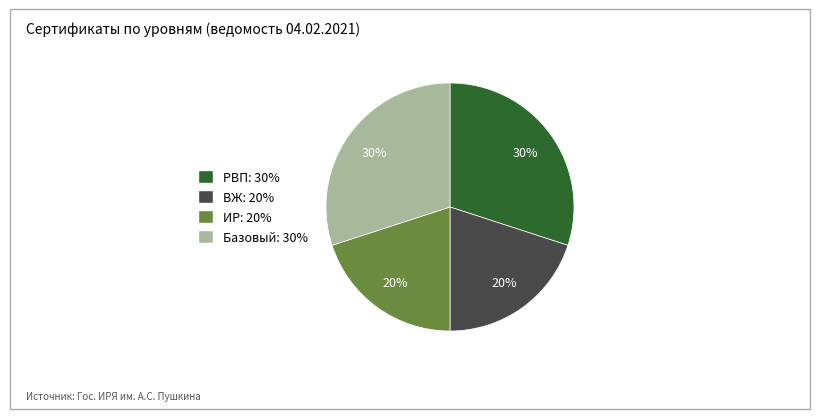

Is it true that Базовый is 30% of the pie?

True